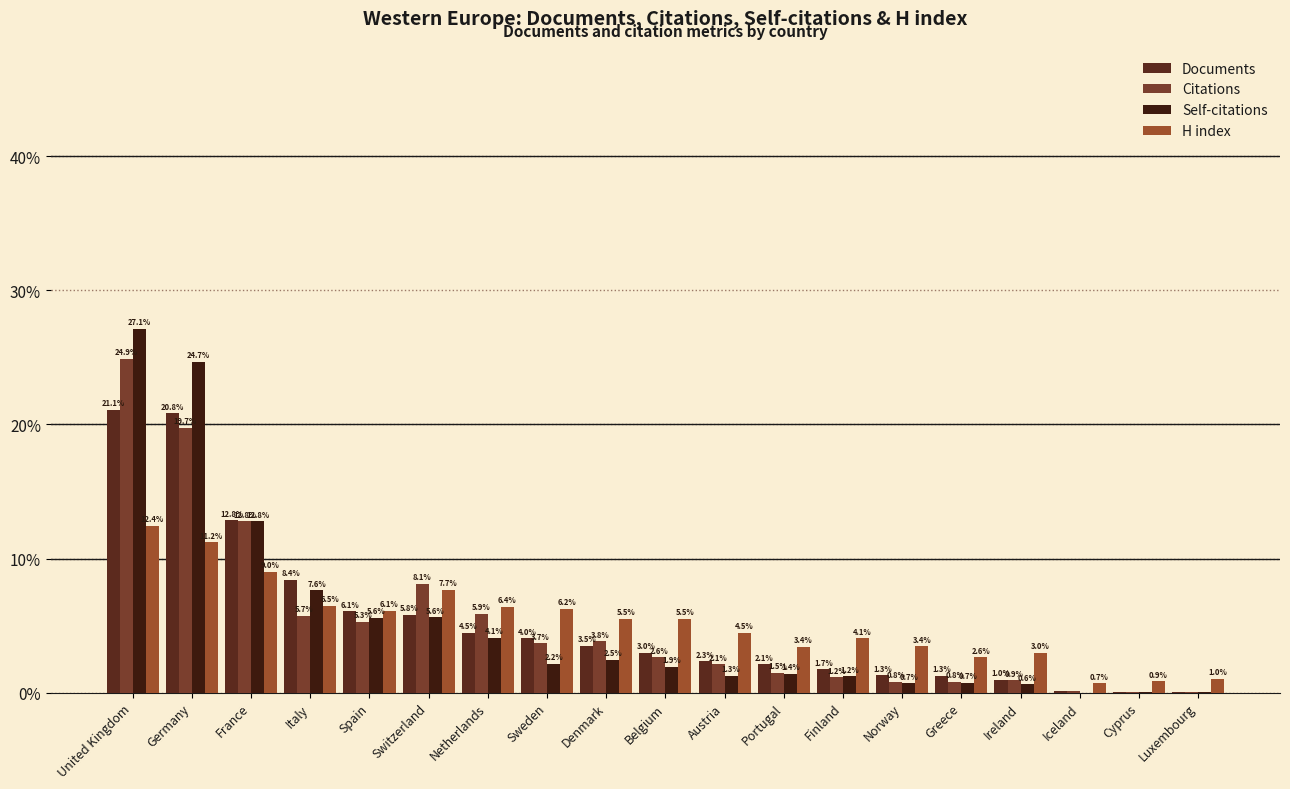

Reading left to right, list all the values displayed in this chart.

Documents: United Kingdom=21.1	Germany=20.8	France=12.8	Italy=8.4	Spain=6.1	Switzerland=5.8	Netherlands=4.5	Sweden=4.0	Denmark=3.5	Belgium=3.0	Austria=2.3	Portugal=2.1	Finland=1.7	Norway=1.3	Greece=1.3	Ireland=1.0	Iceland=0.1	Cyprus=0.1	Luxembourg=0.0
Citations: United Kingdom=24.9	Germany=19.7	France=12.8	Italy=5.7	Spain=5.3	Switzerland=8.1	Netherlands=5.9	Sweden=3.7	Denmark=3.8	Belgium=2.6	Austria=2.1	Portugal=1.5	Finland=1.2	Norway=0.8	Greece=0.8	Ireland=0.9	Iceland=0.1	Cyprus=0.0	Luxembourg=0.0
Self-citations: United Kingdom=27.1	Germany=24.7	France=12.8	Italy=7.6	Spain=5.6	Switzerland=5.6	Netherlands=4.1	Sweden=2.2	Denmark=2.5	Belgium=1.9	Austria=1.3	Portugal=1.4	Finland=1.2	Norway=0.7	Greece=0.7	Ireland=0.6	Iceland=0.0	Cyprus=0.0	Luxembourg=0.0
H index: United Kingdom=12.4	Germany=11.2	France=9.0	Italy=6.5	Spain=6.1	Switzerland=7.7	Netherlands=6.4	Sweden=6.2	Denmark=5.5	Belgium=5.5	Austria=4.5	Portugal=3.4	Finland=4.1	Norway=3.4	Greece=2.6	Ireland=3.0	Iceland=0.7	Cyprus=0.9	Luxembourg=1.0